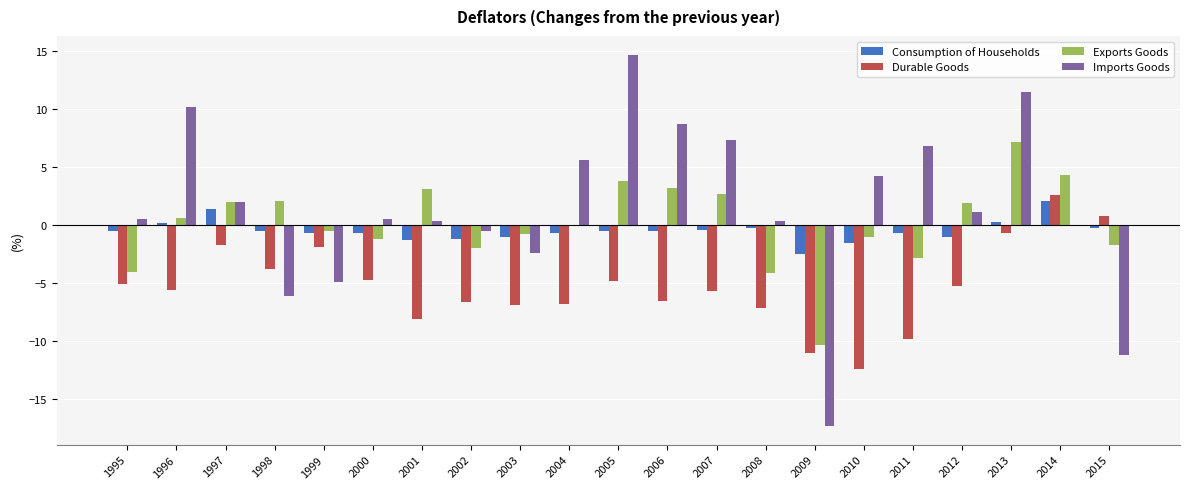

How many series are shown in this chart?

4